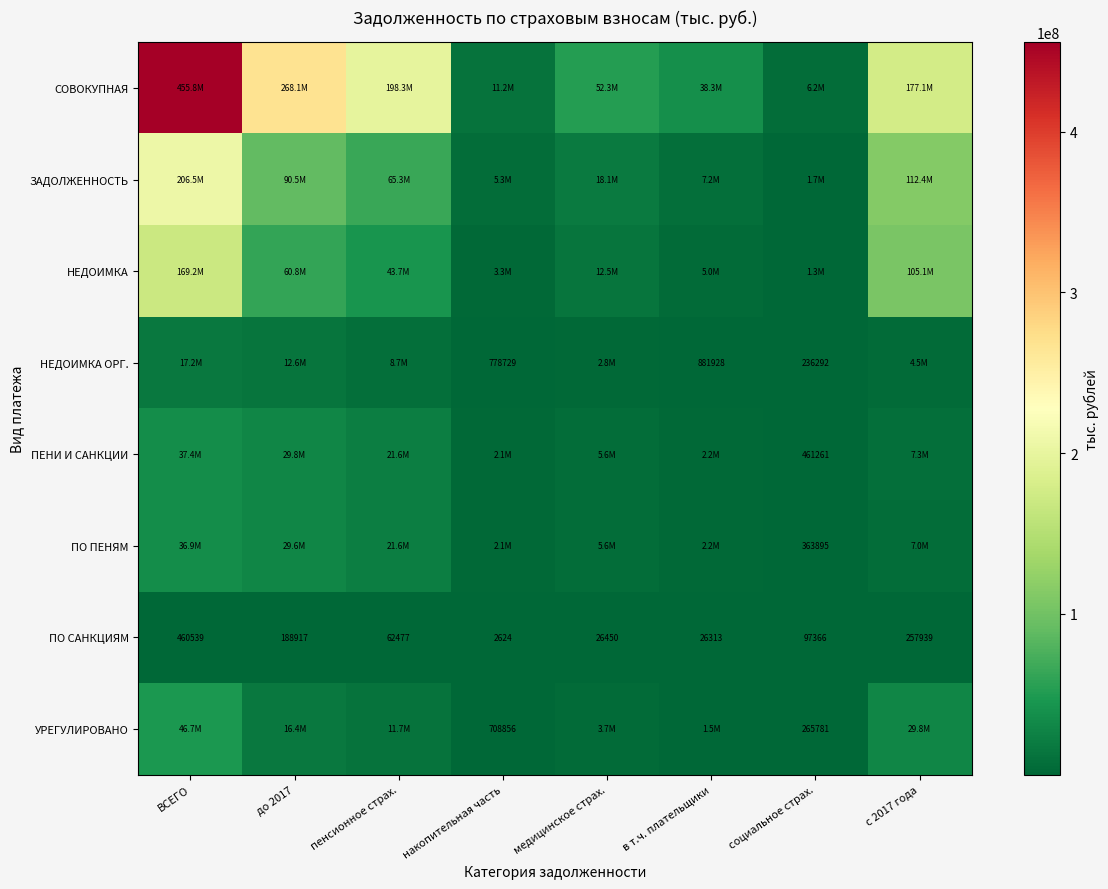

Rank the series by their maximum value, from highest to lowest.

СОВОКУПНАЯ, ЗАДОЛЖЕННОСТЬ, НЕДОИМКА, УРЕГУЛИРОВАНО, ПЕНИ И САНКЦИИ, ПО ПЕНЯМ, НЕДОИМКА ОРГ., ПО САНКЦИЯМ